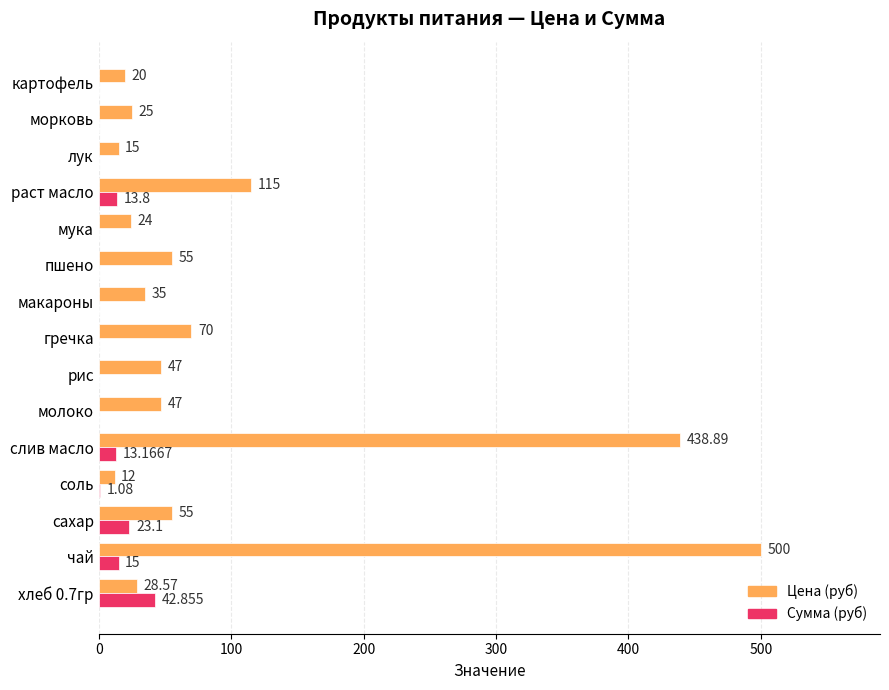

Between мука and морковь, which series saw the biggest shift?

Цена (руб)